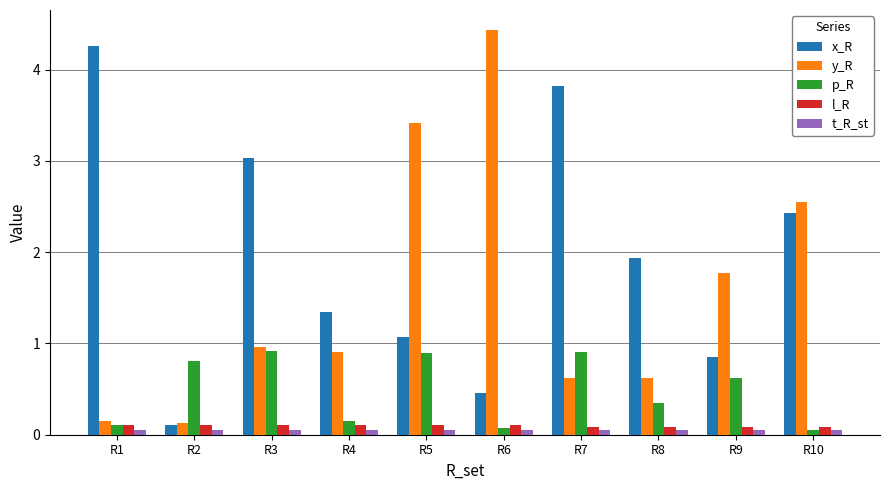

What is the difference between the maximum and minimum values in the x_R series?

4.2